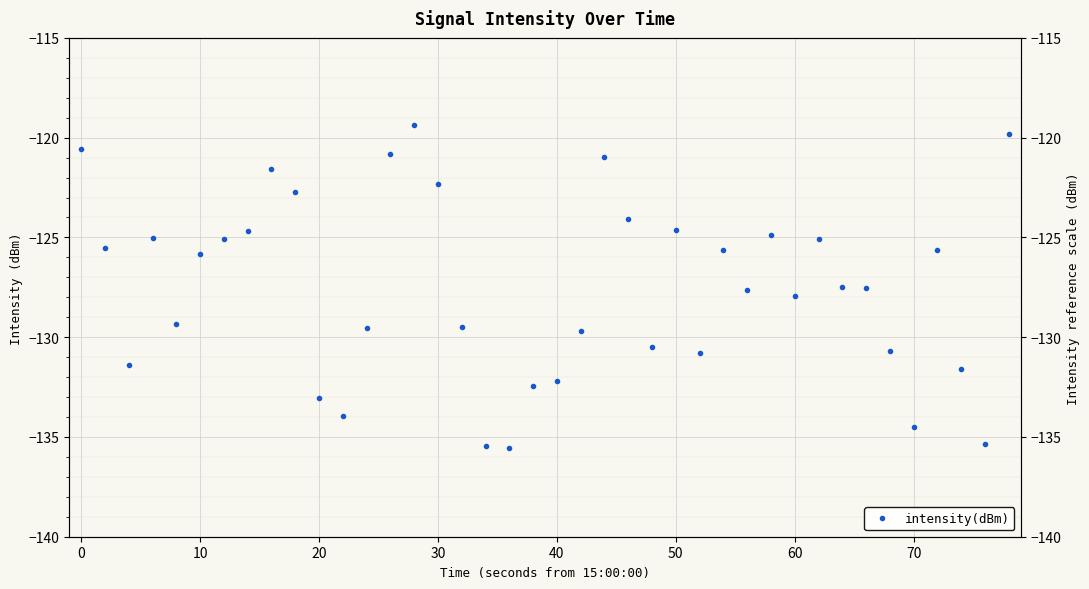

Reading right to left, transcribe all the data shown in this chart.

-119.8	-135.3	-131.6	-125.6	-134.5	-130.7	-127.5	-127.5	-125.1	-127.9	-124.9	-127.6	-125.7	-130.8	-124.6	-130.5	-124.1	-121.0	-129.7	-132.2	-132.5	-135.6	-135.4	-129.5	-122.3	-119.4	-120.8	-129.5	-133.9	-133.0	-122.7	-121.6	-124.7	-125.1	-125.8	-129.3	-125.0	-131.4	-125.5	-120.6